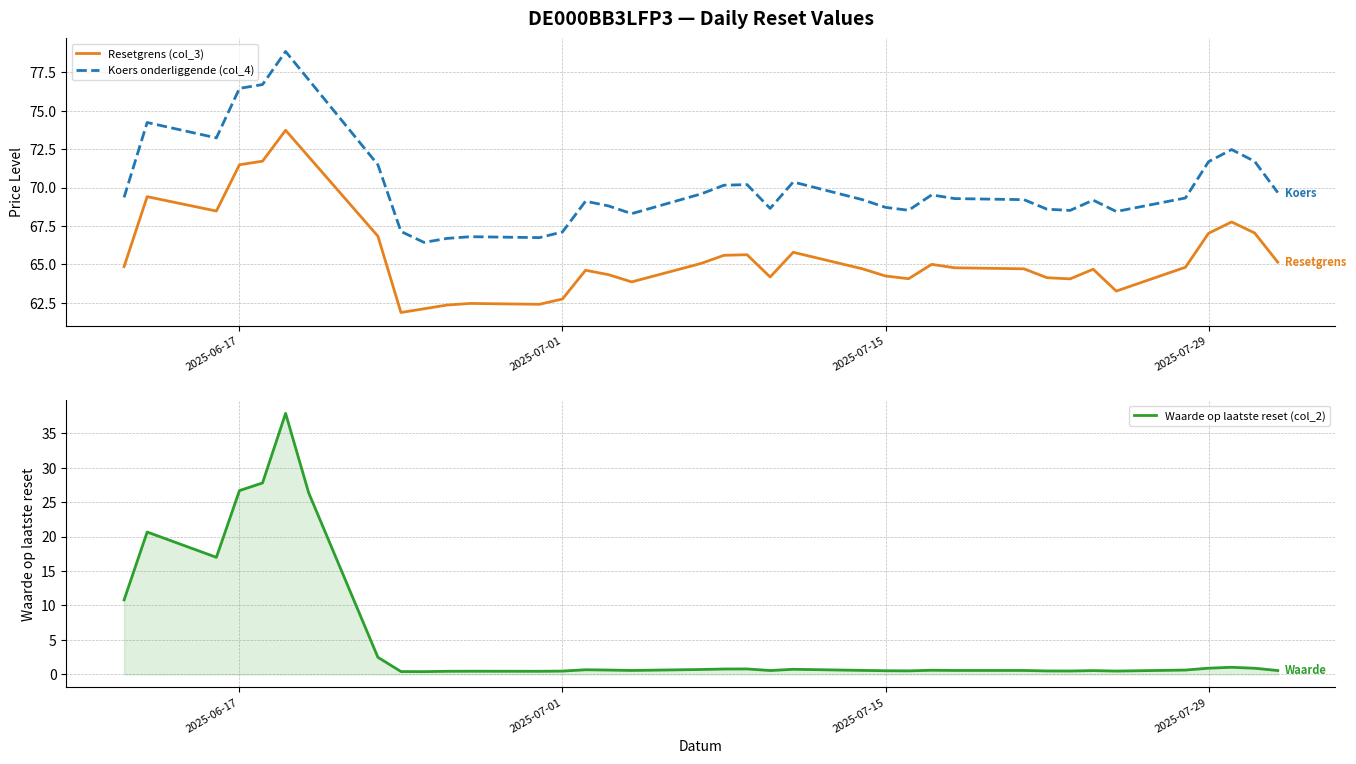

What are all the series names shown in the legend?

Resetgrens (col_3), Koers onderliggende (col_4), Waarde op laatste reset (col_2)